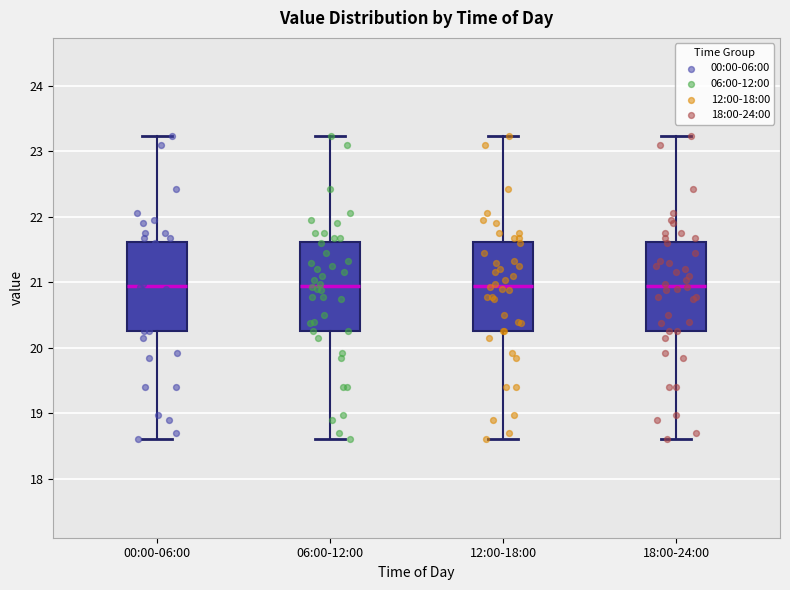

Reading left to right, transcribe this box plot: for each box, give where its median line is, the range the box spans, and where its two whiskers end, as read against the y-axis. The values are not printed on the chart, so give them approximately, as read against the axis.

00:00-06:00: median 21.0, box 20.3 to 21.6, whiskers 18.6 to 23.2
06:00-12:00: median 21.0, box 20.3 to 21.6, whiskers 18.6 to 23.2
12:00-18:00: median 21.0, box 20.3 to 21.6, whiskers 18.6 to 23.2
18:00-24:00: median 21.0, box 20.3 to 21.6, whiskers 18.6 to 23.2